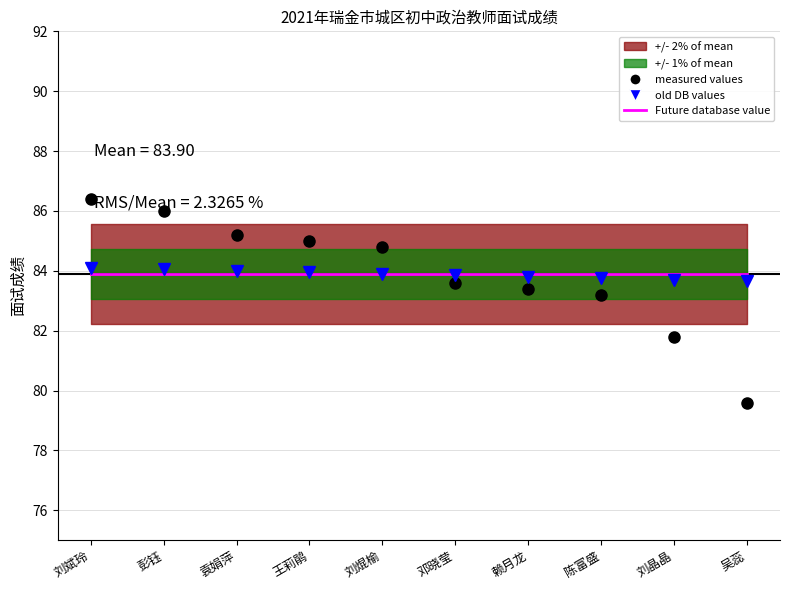

How many old DB values values are between 83 and 84?

8